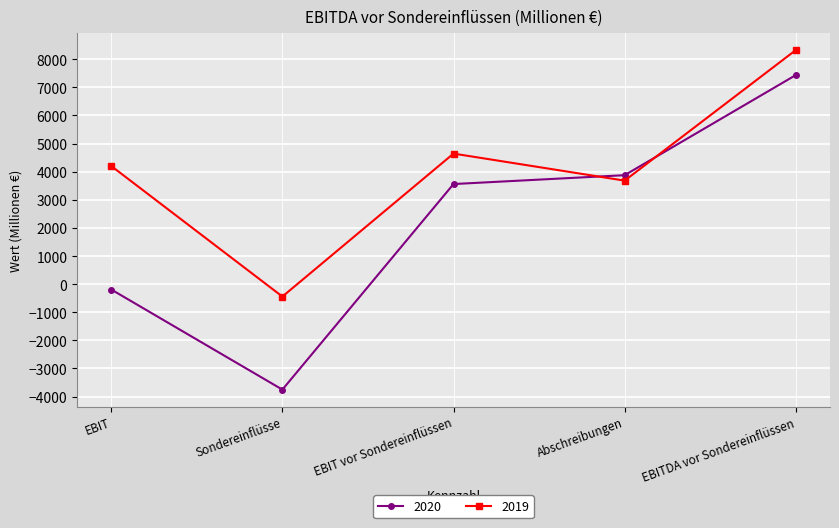

Which series ends up on top after the final intersection of 2019 and 2020?

2019